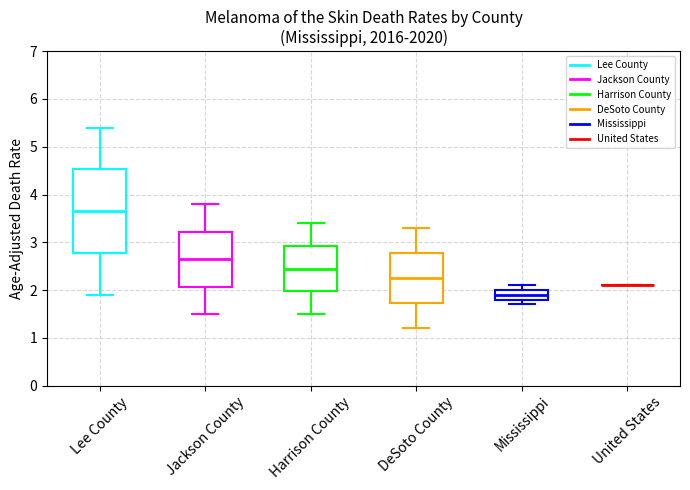

Comparing the boxes themselves (not the whiskers), which one is the tallest?

Lee County